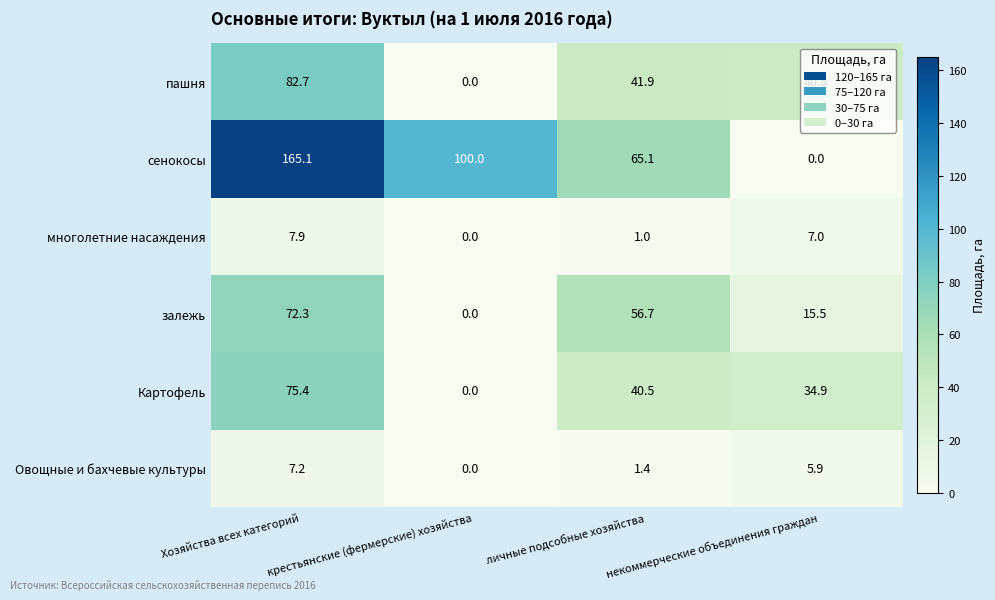

How many positive values does the Картофель series have?

3